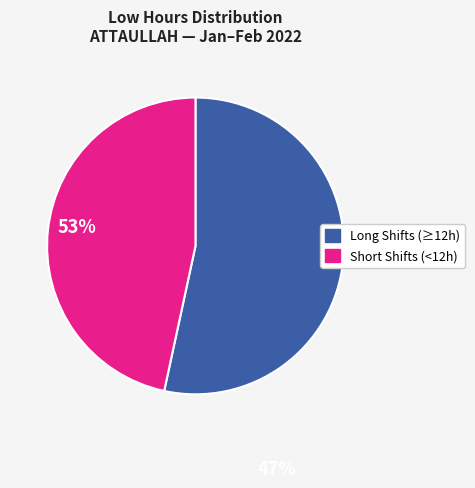

Is there any slice that represents more than half of the pie?

Yes